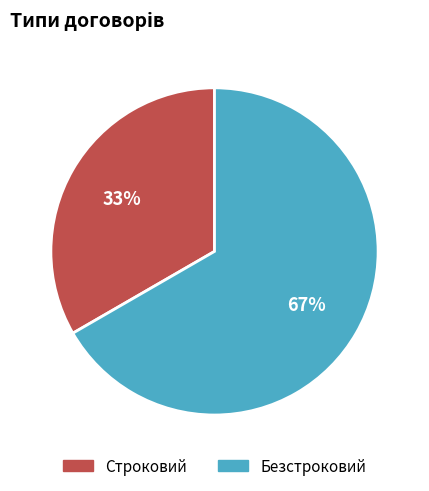

Rank the categories by value from highest to lowest.

Безстроковий, Строковий